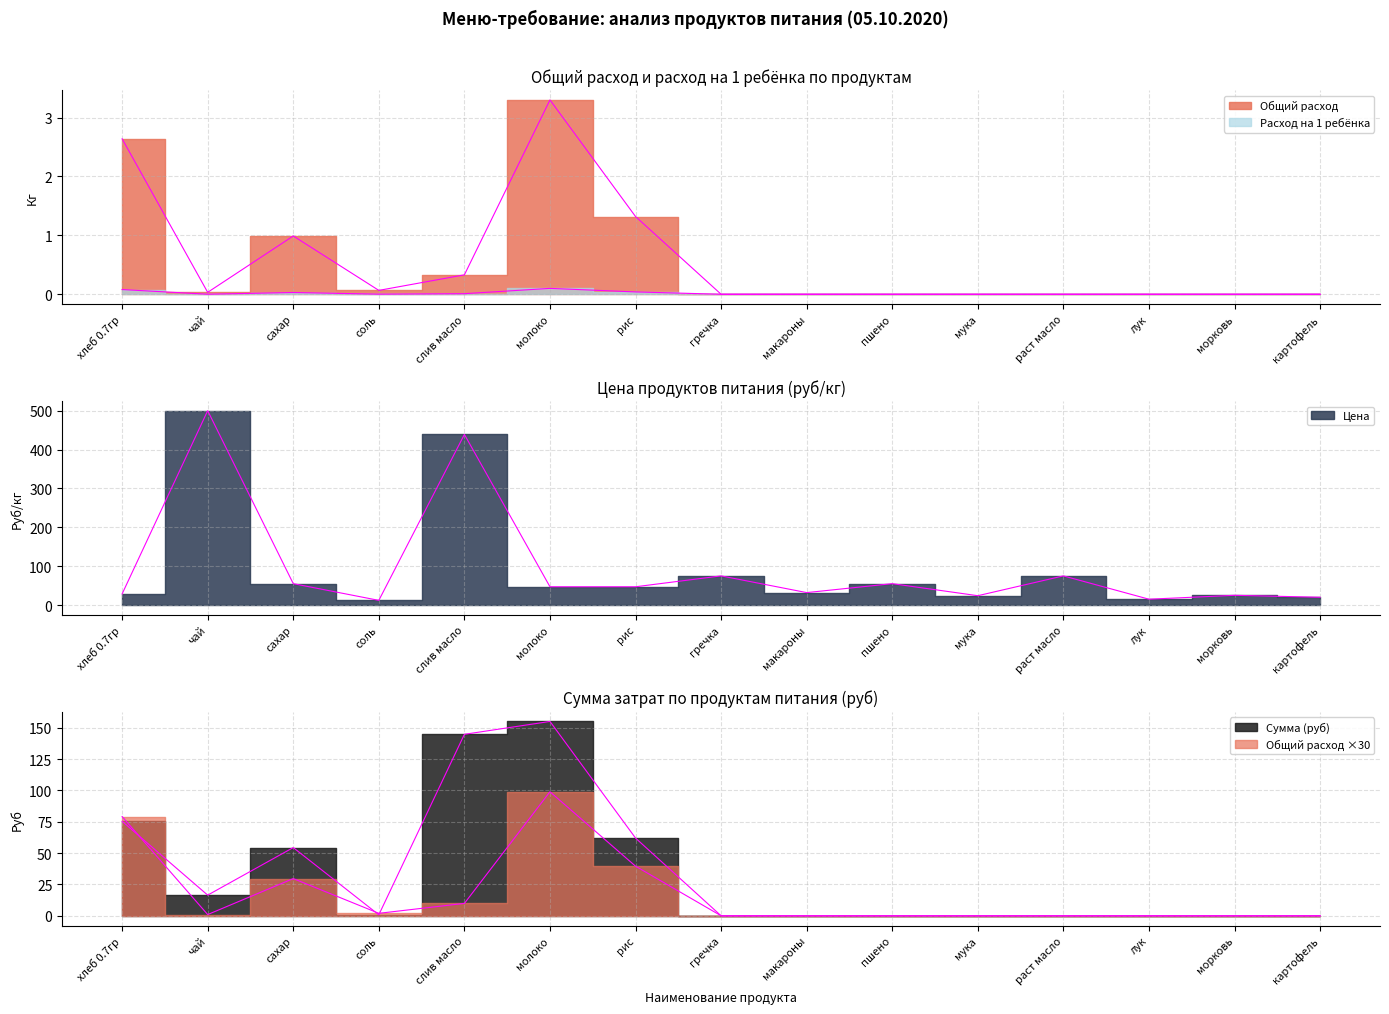

What is the maximum value shown in the chart?

500.0